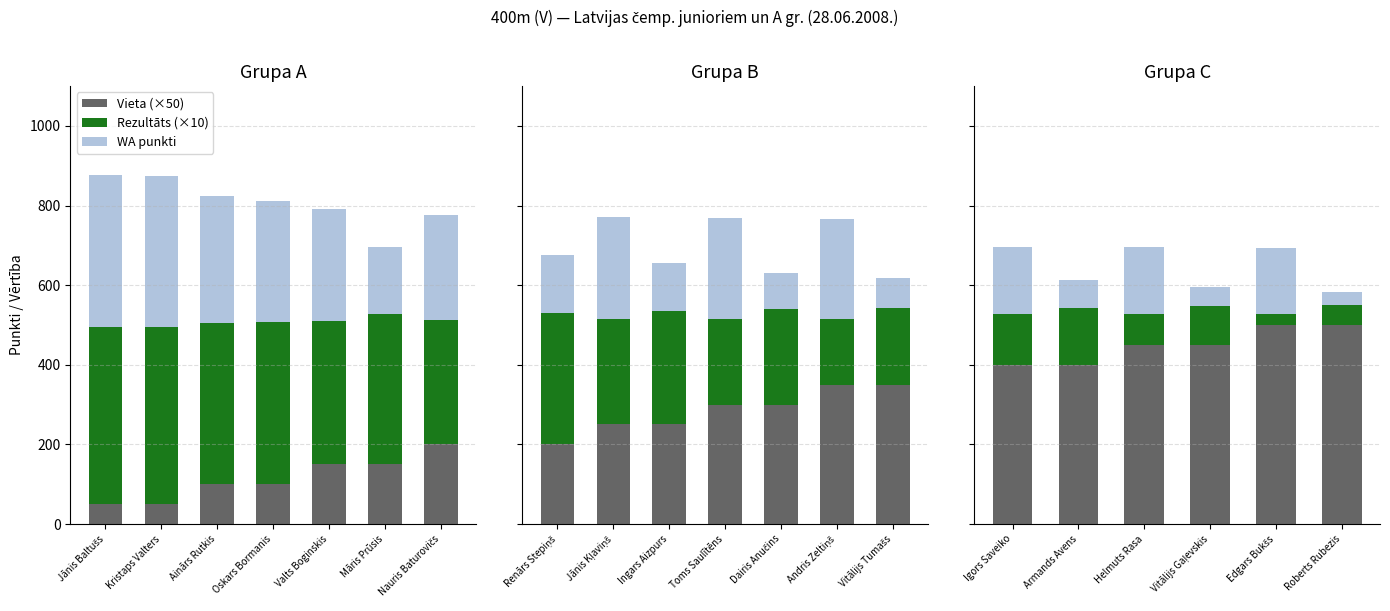

The Vieta (×50) series shows 607 at Armands Avens. True or false?

False